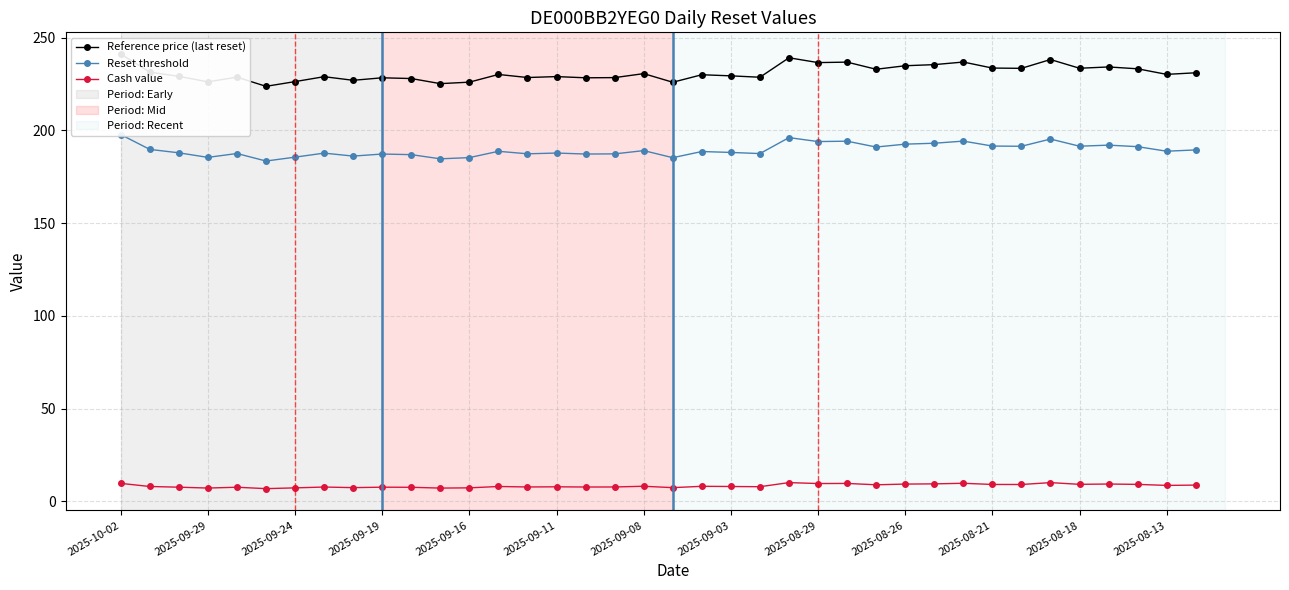

The value of Cash value at 2025-09-03 is 8.0. True or false?

True